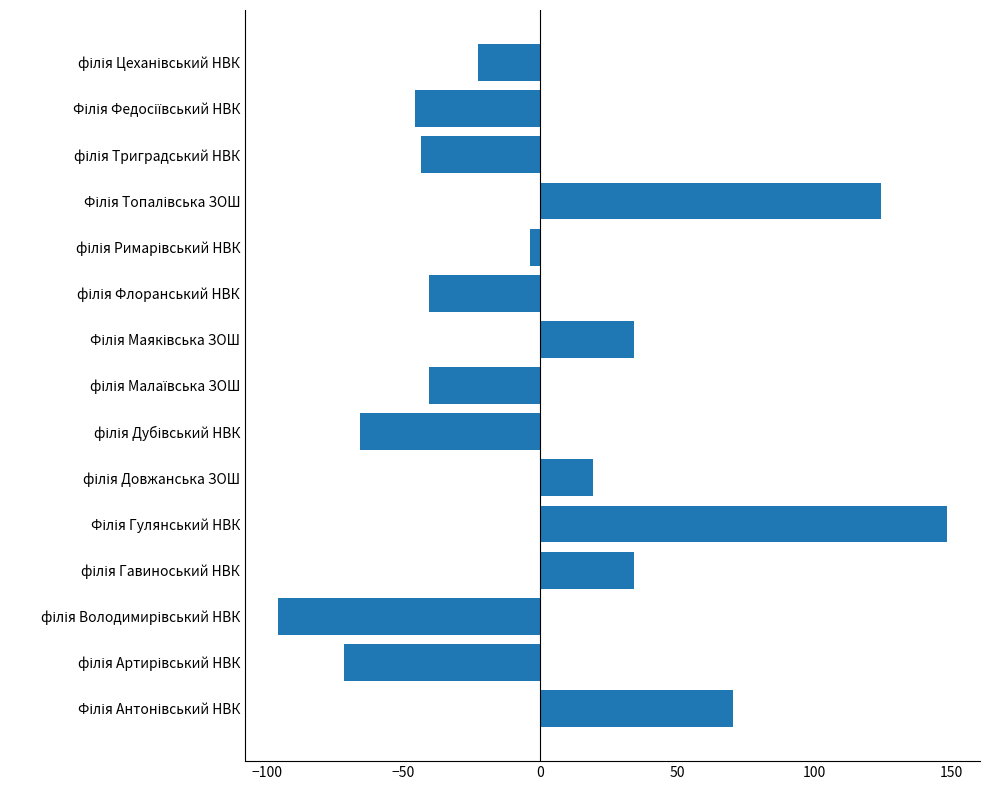

Are the bars grouped side by side (vs. stacked)?

No